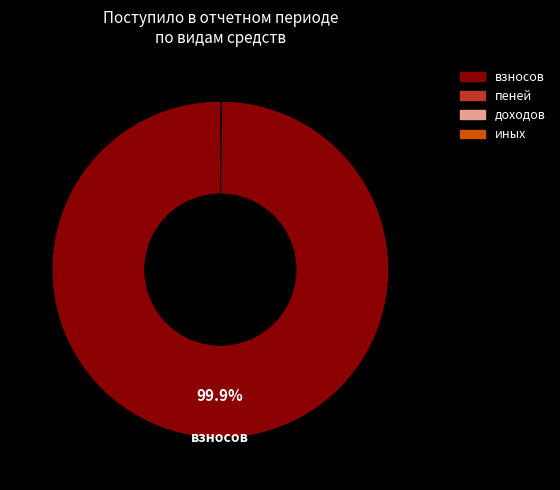

Does any single category account for the majority?

Yes